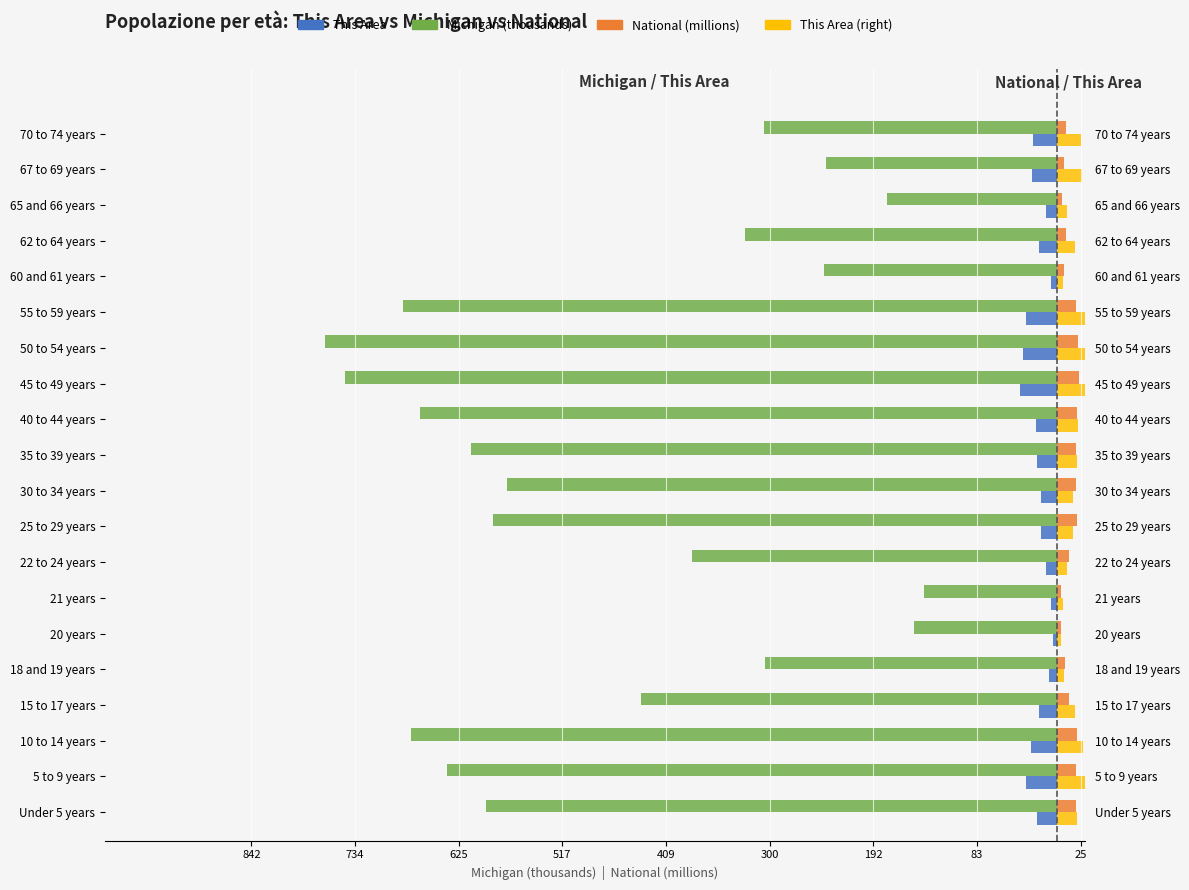

What is the lowest value of the This Area (right) series?

4.0